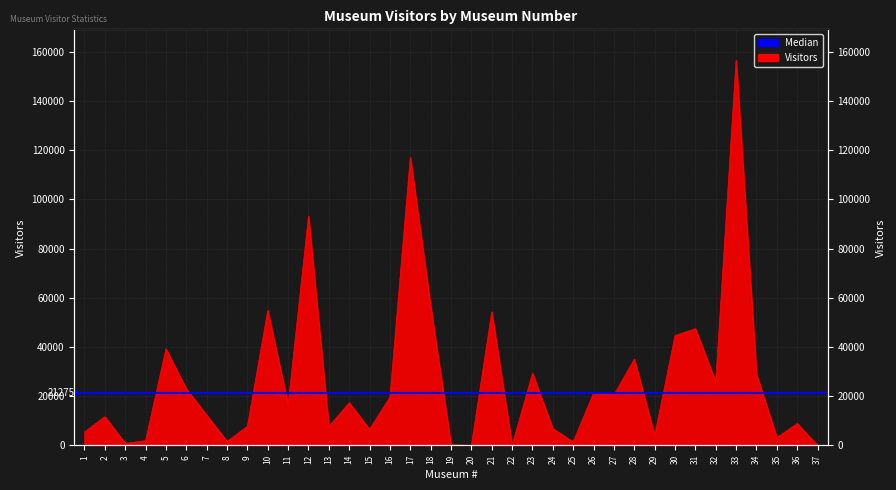

What is the greatest value displayed?

156599